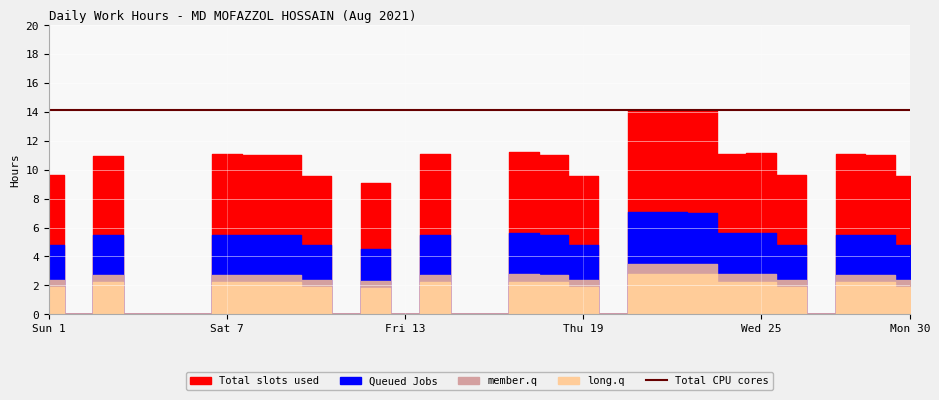

At which category does the chart reach its peak across all series?

21